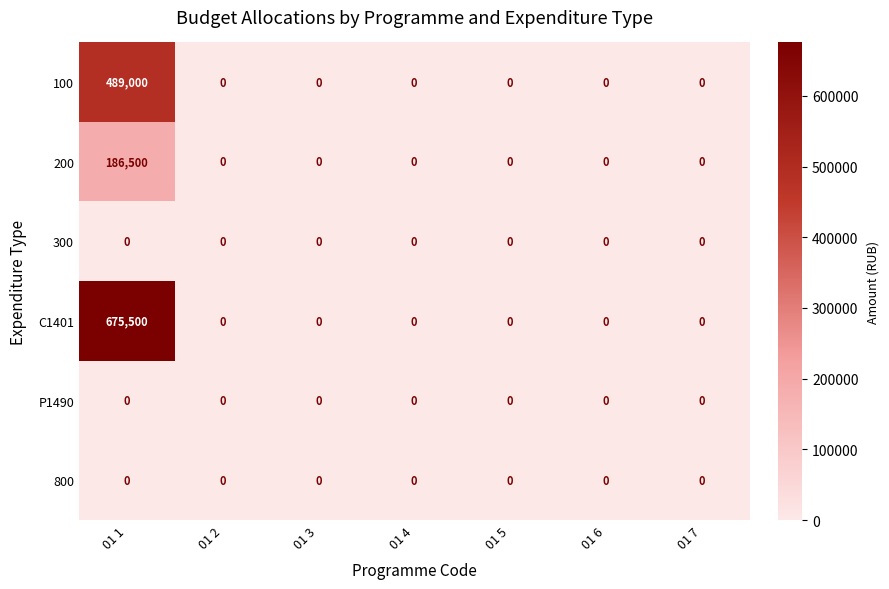

What is the difference between the C1401 values at 01 6 and 01 1?

675500